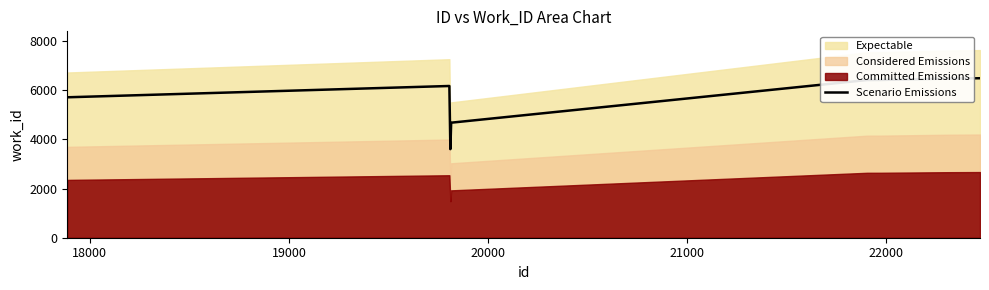

What is the highest value of the Scenario Emissions series?

6490.6